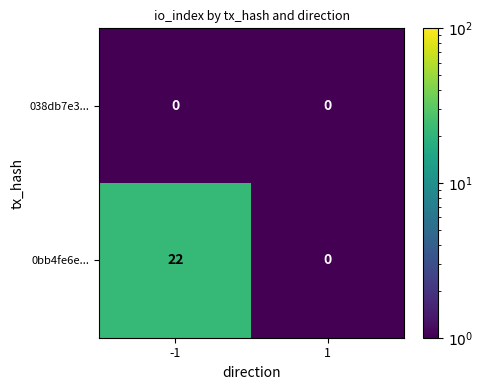

Which series has the largest total across all categories?

0bb4fe6e...